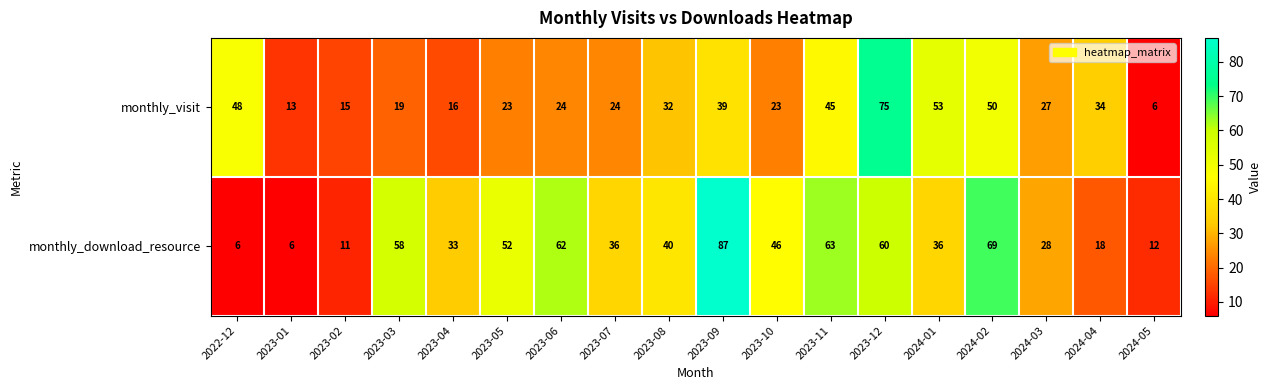

True or false: monthly_download_resource has a value of 28 at 2024-03.

True